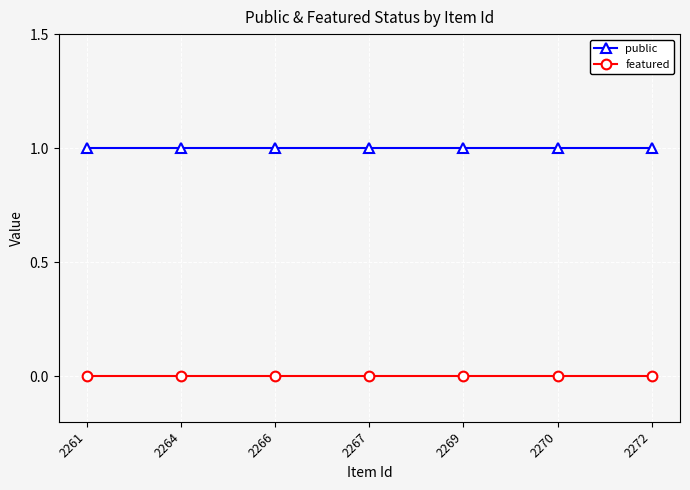

List the series in order of their peak value, lowest first.

featured, public